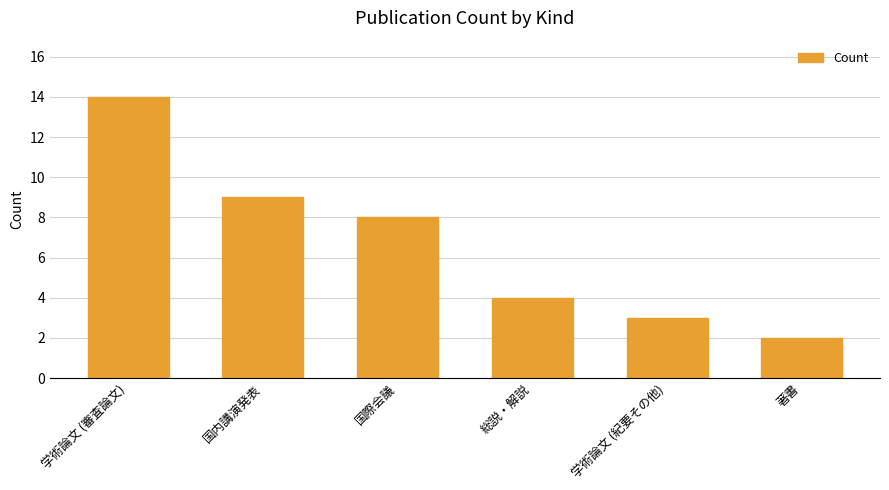

What is the ratio of the value at 国内講演発表 to the value at 著書?

4.5